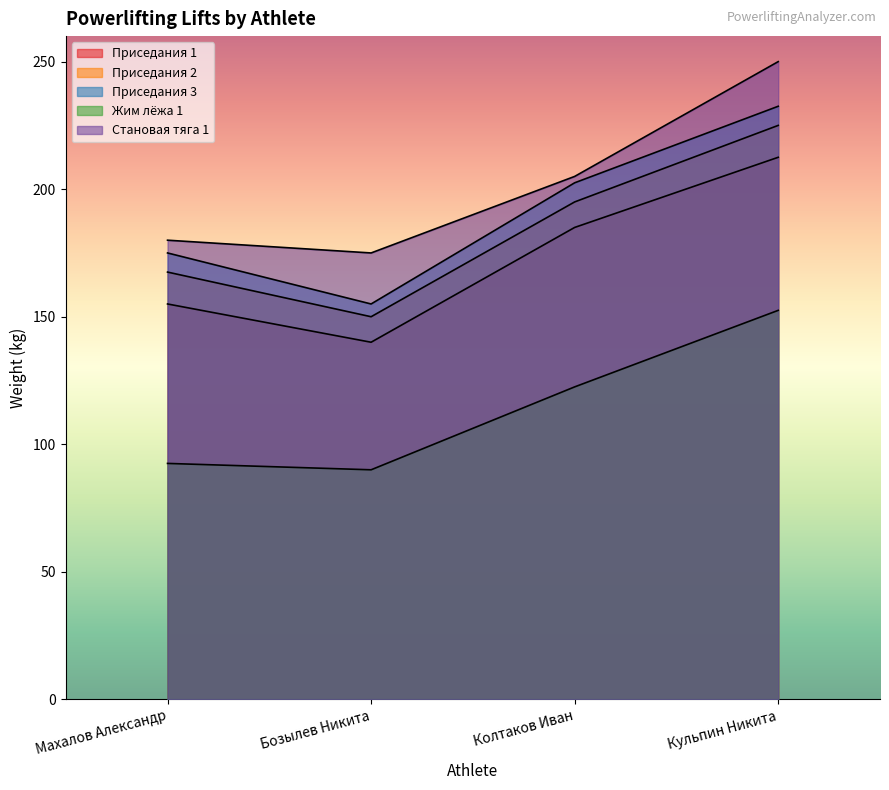

What is the label of the 4th point from the right?

Махалов Александр